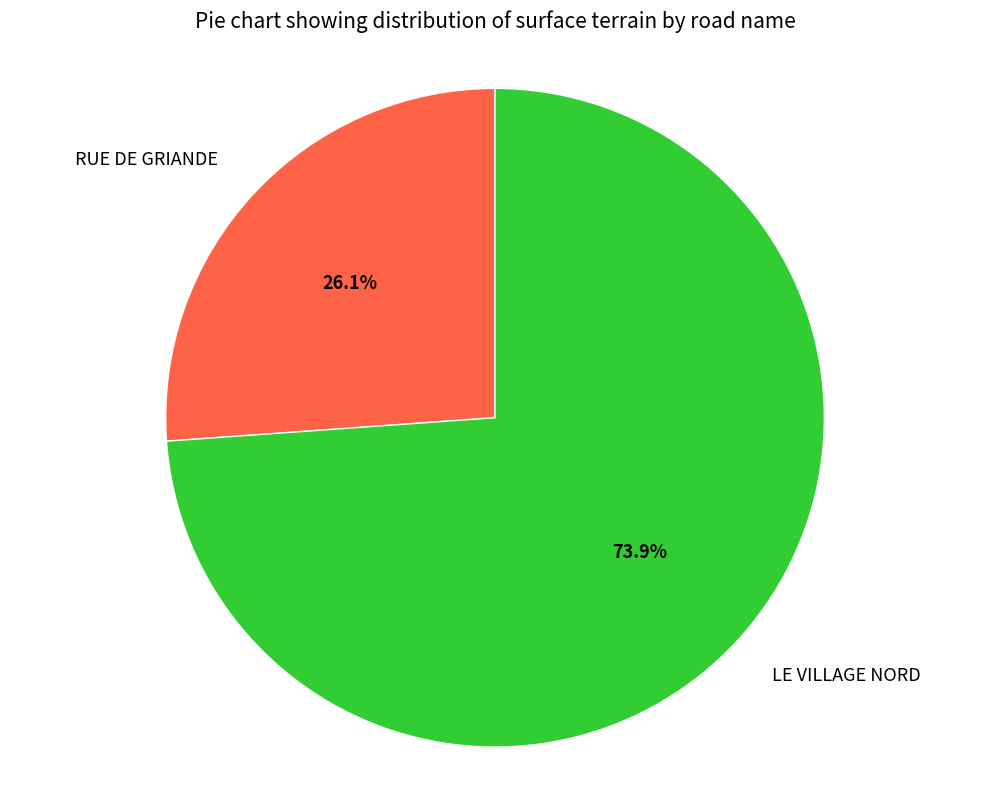

Rank the categories by value from lowest to highest.

RUE DE GRIANDE, LE VILLAGE NORD